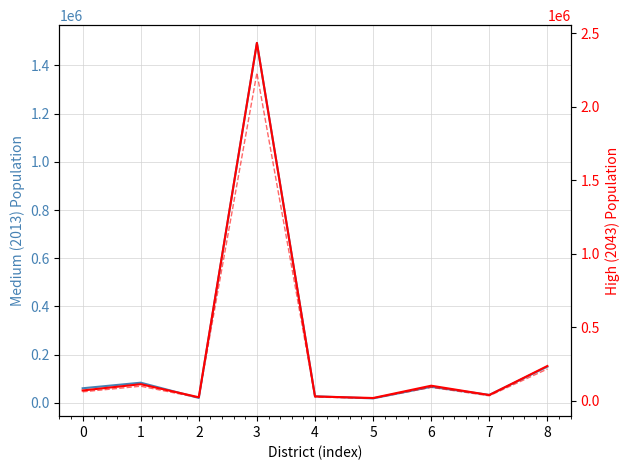

What is the sum of the High (2043) values at 7 and 6?

143100